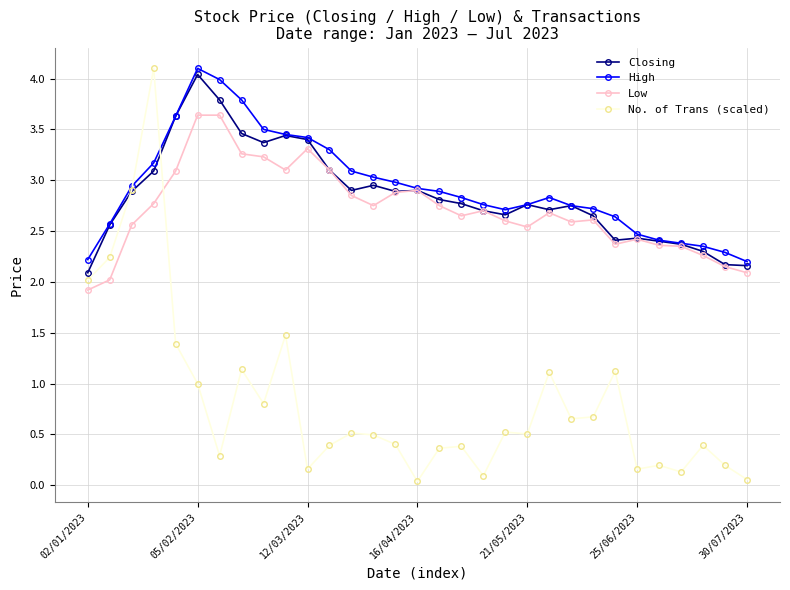

What is the greatest value displayed?

4.1